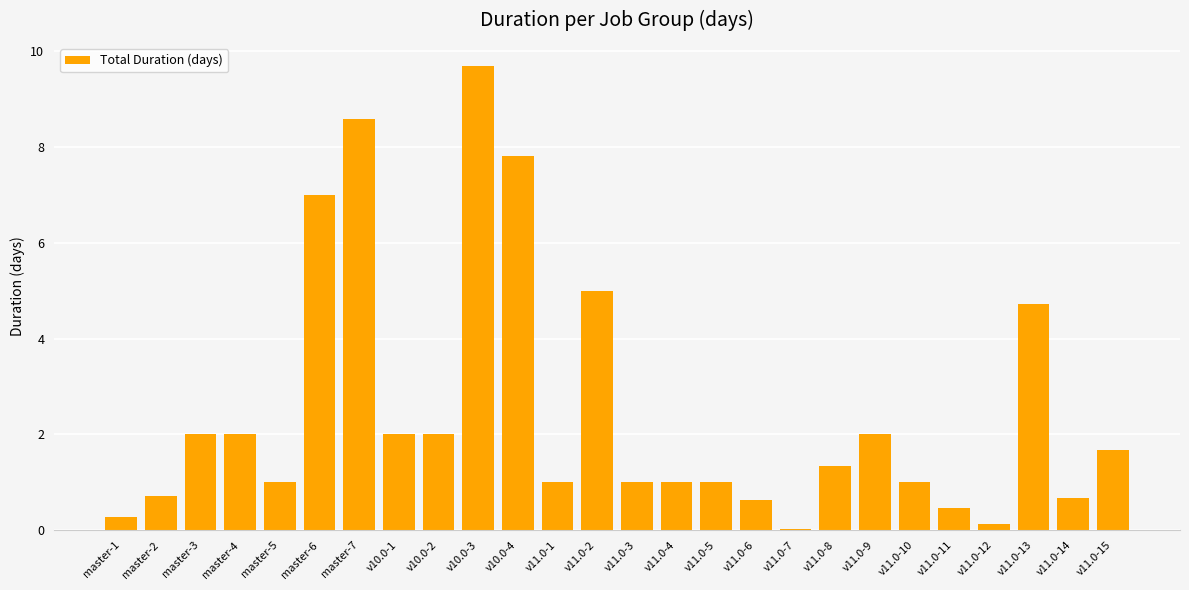

At which category does the chart reach its peak across all series?

v10.0-3